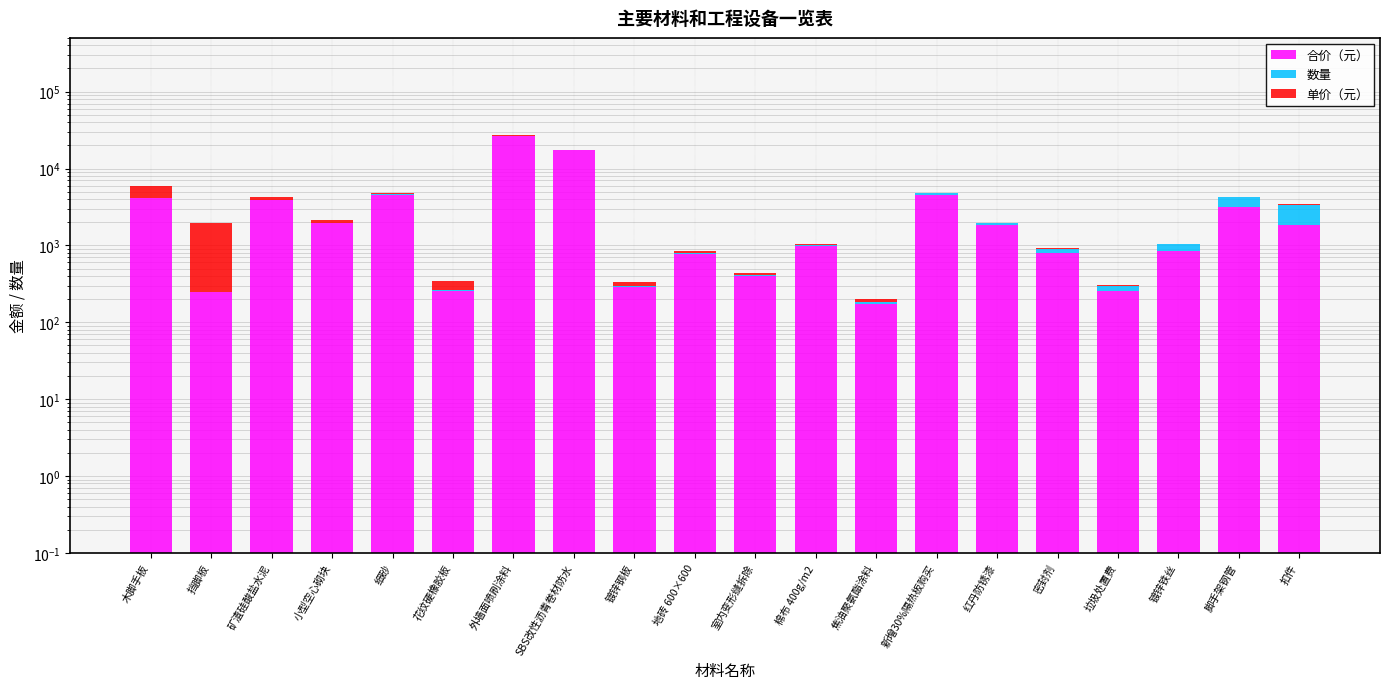

What is the sum of all 合价（元） values?

74311.1